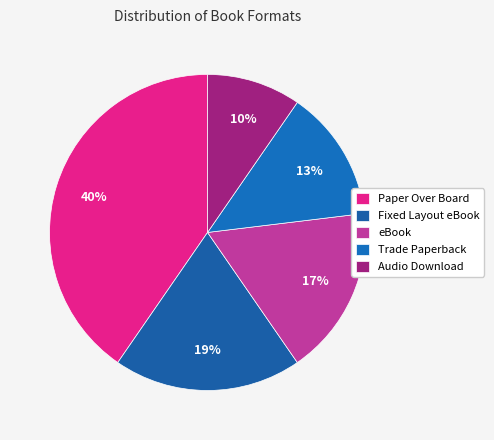

How many segments does this pie chart have?

5